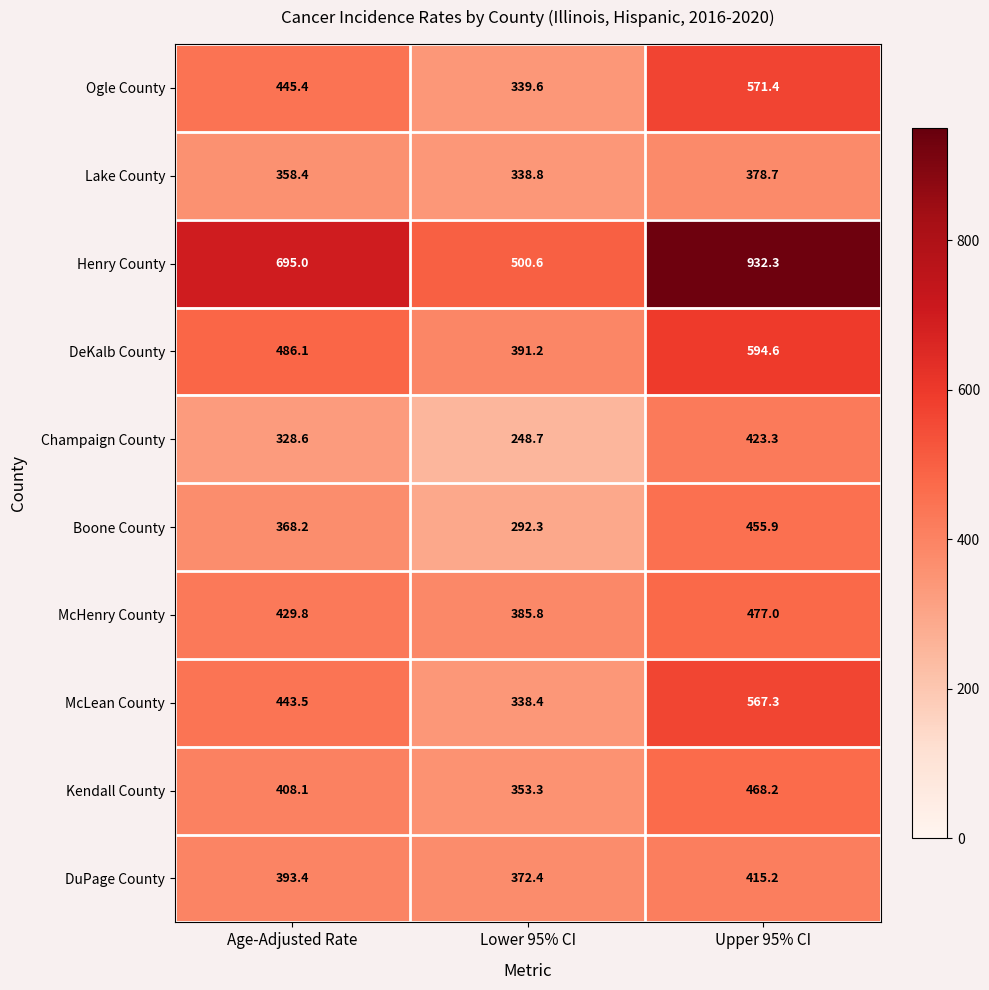

What is the difference between the McLean County values at Upper 95% CI and Lower 95% CI?

228.9